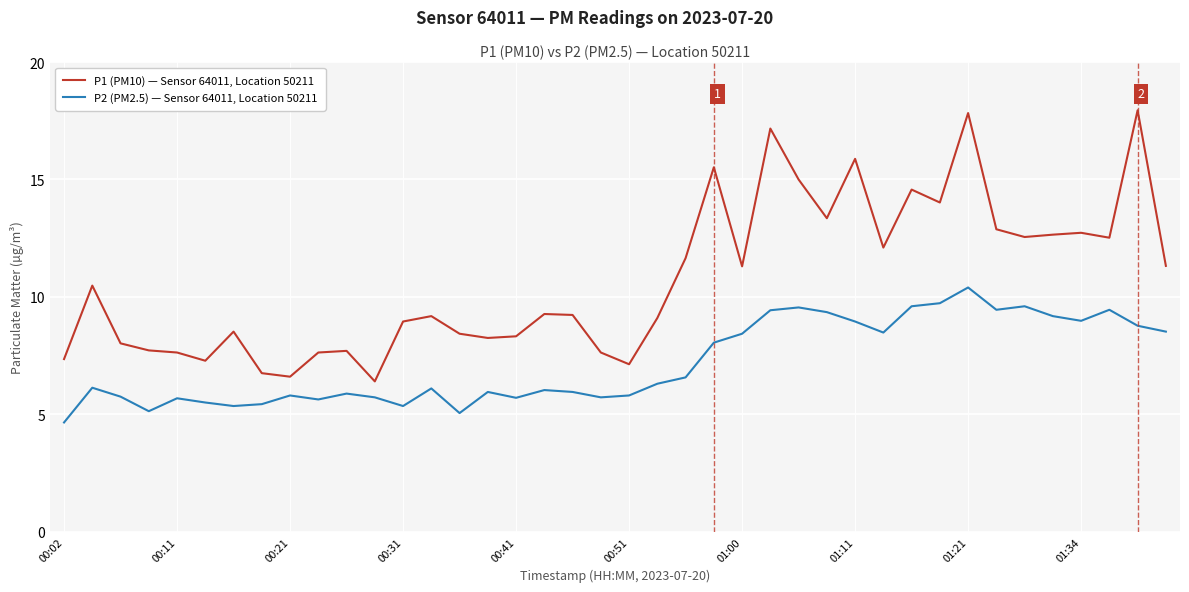

Which series has the largest total across all categories?

P1 (PM10) — Sensor 64011, Location 50211